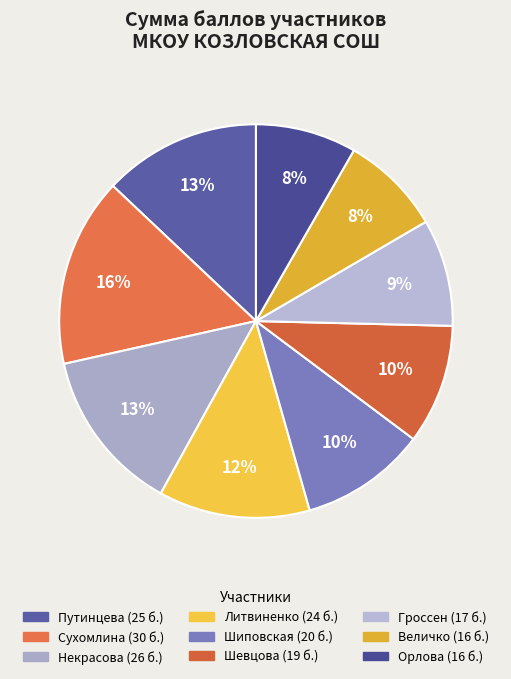

Combined, do Шевцова and Литвиненко account for over 50%?

No